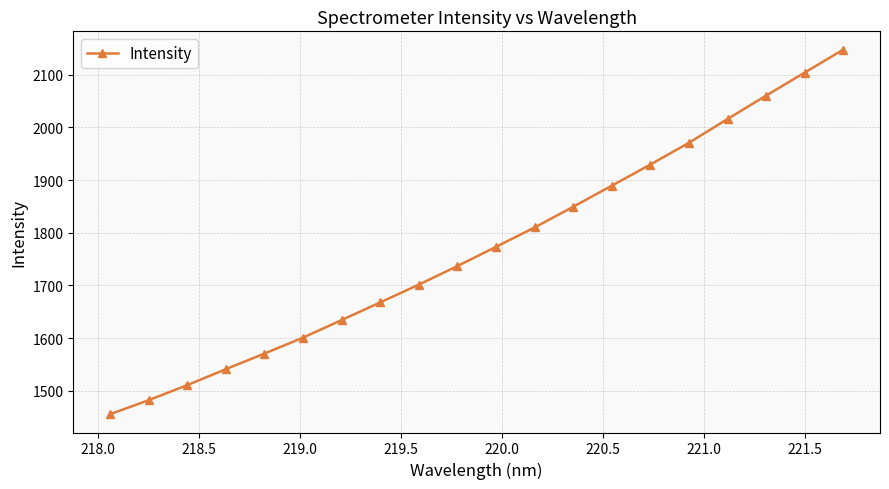

What is the maximum value shown in the chart?

2147.5